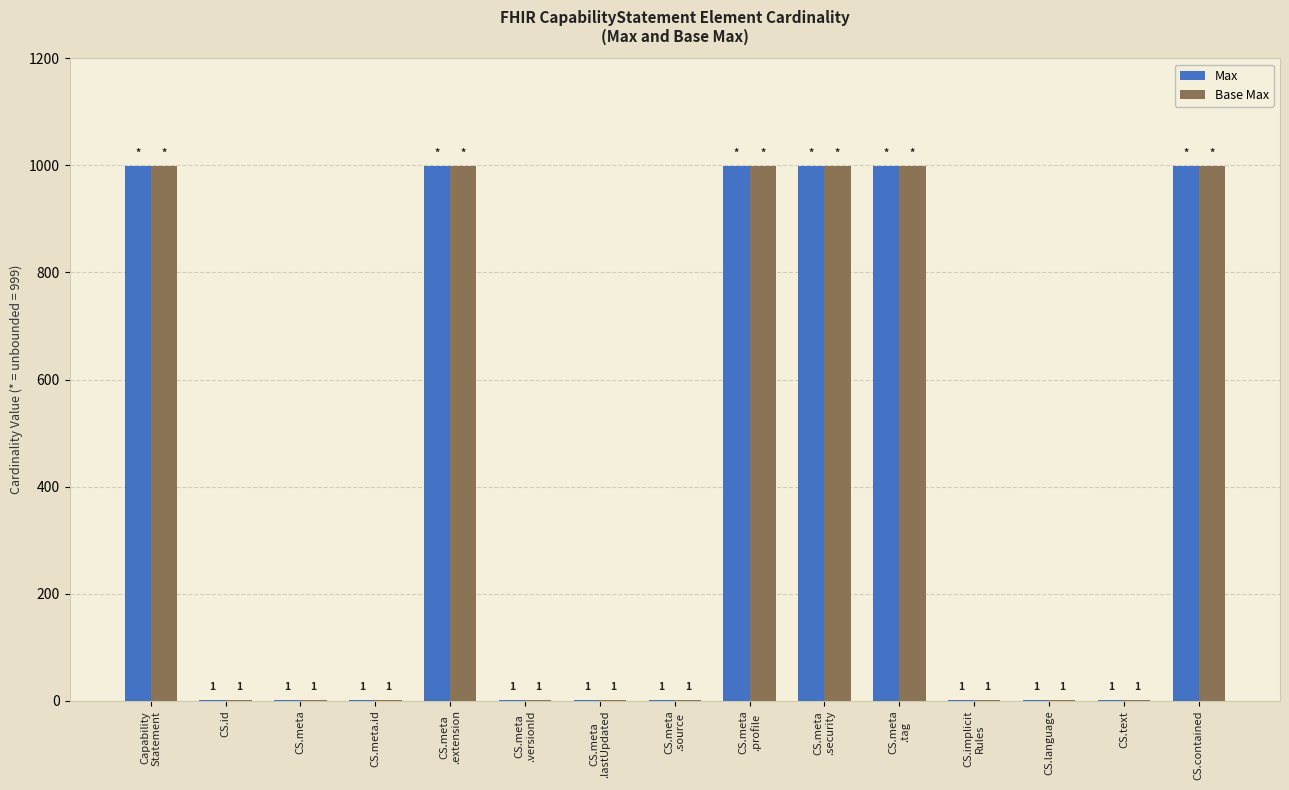

Reading left to right, extract all data points from this chart.

Max: 999	1	1	1	999	1	1	1	999	999	999	1	1	1	999
Base Max: 999	1	1	1	999	1	1	1	999	999	999	1	1	1	999